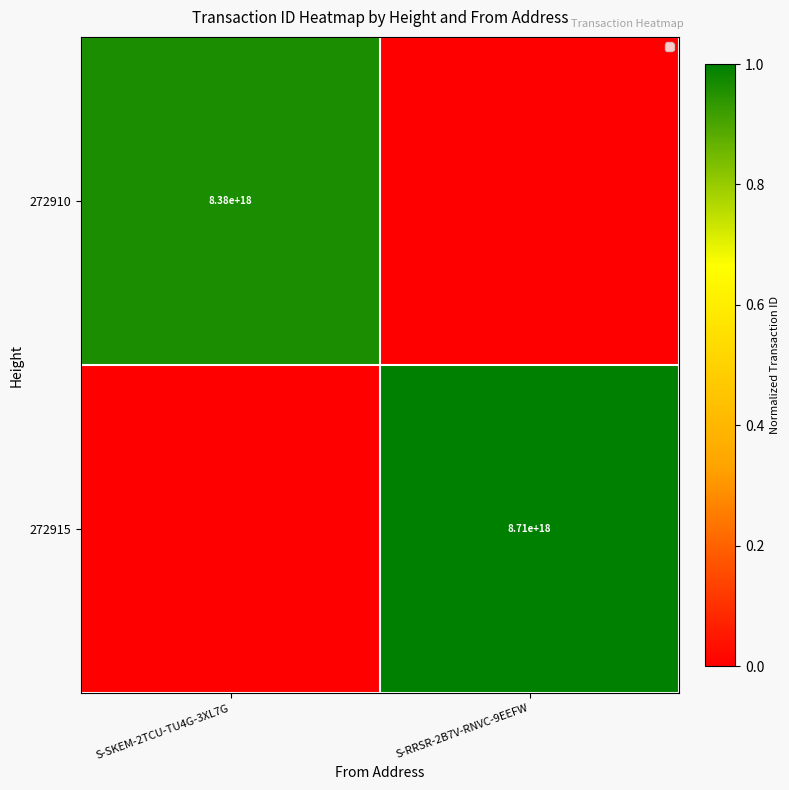

Between S-SKEM-2TCU-TU4G-3XL7G and S-RRSR-2B7V-RNVC-9EEFW, which is larger?

S-SKEM-2TCU-TU4G-3XL7G